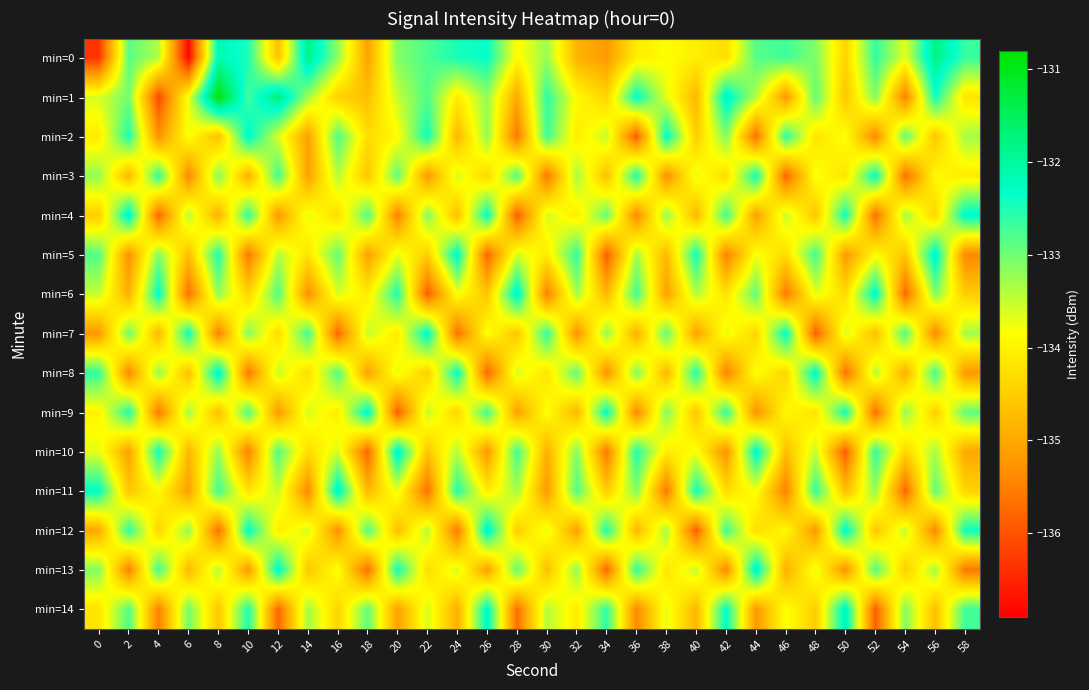

Reading left to right, list all the values displayed in this chart.

min=0: 0=-136.3	2=-132.9	4=-133.4	6=-136.8	8=-132.1	10=-132.5	12=-134.7	14=-131.8	16=-133.2	18=-135.1	20=-133.1	22=-132.8	24=-132.5	26=-132.3	28=-133.9	30=-133.2	32=-134.8	34=-135.2	36=-134.1	38=-133.9	40=-134.1	42=-134.3	44=-132.8	46=-132.7	48=-133.1	50=-134.4	52=-132.6	54=-133.7	56=-131.8	58=-132.7
min=1: 0=-133.6	2=-133.0	4=-136.1	6=-133.8	8=-130.9	10=-132.7	12=-131.7	14=-133.3	16=-134.5	18=-134.7	20=-133.5	22=-132.8	24=-134.1	26=-133.2	28=-135.0	30=-132.6	32=-133.9	34=-134.4	36=-132.3	38=-133.7	40=-134.8	42=-132.1	44=-133.4	46=-135.2	48=-132.9	50=-134.6	52=-133.1	54=-135.5	56=-132.4	58=-134.2
min=2: 0=-134.1	2=-132.5	4=-135.3	6=-133.8	8=-134.7	10=-132.2	12=-133.6	14=-135.1	16=-132.8	18=-134.3	20=-133.9	22=-132.4	24=-134.8	26=-133.2	28=-135.6	30=-132.7	32=-134.1	34=-133.5	36=-135.9	38=-132.3	40=-134.5	42=-133.1	44=-135.7	46=-132.6	48=-134.2	50=-133.8	52=-135.4	54=-132.9	56=-134.6	58=-133.3
min=3: 0=-133.2	2=-134.8	4=-132.6	6=-135.4	8=-133.1	10=-134.9	12=-132.7	14=-135.1	16=-133.4	18=-134.6	20=-132.9	22=-135.2	24=-133.6	26=-134.4	28=-132.8	30=-135.6	32=-133.3	34=-134.7	36=-132.5	38=-135.3	40=-133.7	42=-134.3	44=-132.4	46=-135.8	48=-133.8	50=-134.2	52=-132.3	54=-135.7	56=-133.9	58=-134.1
min=4: 0=-134.5	2=-132.1	4=-135.8	6=-133.4	8=-134.9	10=-132.6	12=-135.2	14=-133.7	16=-134.3	18=-132.8	20=-135.5	22=-133.1	24=-134.7	26=-132.3	28=-135.9	30=-133.6	32=-134.1	34=-132.9	36=-135.4	38=-133.2	40=-134.8	42=-132.7	44=-135.1	46=-133.5	48=-134.6	50=-132.4	52=-135.7	54=-133.3	56=-134.4	58=-132.2
min=5: 0=-132.8	2=-135.3	4=-133.1	6=-134.7	8=-132.5	10=-135.6	12=-133.4	14=-134.2	16=-132.9	18=-135.1	20=-133.7	22=-134.5	24=-132.2	26=-135.8	28=-133.6	30=-134.1	32=-132.6	34=-135.9	36=-133.3	38=-134.8	40=-132.4	42=-135.5	44=-133.8	46=-134.3	48=-132.7	50=-135.2	52=-133.9	54=-134.6	56=-132.1	58=-135.4
min=6: 0=-133.5	2=-134.9	4=-132.3	6=-135.7	8=-133.2	10=-134.4	12=-132.8	14=-135.3	16=-133.6	18=-134.1	20=-132.5	22=-135.9	24=-133.8	26=-134.6	28=-132.1	30=-135.5	32=-133.3	34=-134.8	36=-132.7	38=-135.1	40=-133.4	42=-134.2	44=-132.9	46=-135.6	48=-133.7	50=-134.3	52=-132.2	54=-135.8	56=-133.1	58=-134.5
min=7: 0=-135.2	2=-133.0	4=-134.8	6=-132.4	8=-135.5	10=-133.1	12=-134.3	14=-132.7	16=-135.8	18=-133.5	20=-134.1	22=-132.2	24=-135.7	26=-133.8	28=-134.6	30=-132.6	32=-135.3	34=-133.2	36=-134.9	38=-132.9	40=-135.1	42=-133.7	44=-134.4	46=-132.3	48=-135.9	50=-133.6	52=-134.7	54=-132.8	56=-135.4	58=-133.3
min=8: 0=-132.6	2=-135.4	4=-133.2	6=-134.7	8=-132.1	10=-135.6	12=-133.5	14=-134.3	16=-132.8	18=-135.1	20=-133.7	22=-134.5	24=-132.3	26=-135.8	28=-133.6	30=-134.2	32=-132.9	34=-135.3	36=-133.1	38=-134.8	40=-132.5	42=-135.5	44=-133.8	46=-134.4	48=-132.2	50=-135.7	52=-133.4	54=-134.9	56=-132.7	58=-135.2
min=9: 0=-134.0	2=-132.5	4=-135.6	6=-133.3	8=-134.7	10=-132.8	12=-135.2	14=-133.6	16=-134.1	18=-132.2	20=-135.9	22=-133.5	24=-134.4	26=-132.7	28=-135.1	30=-133.8	32=-134.8	34=-132.3	36=-135.4	38=-133.1	40=-134.6	42=-132.6	44=-135.3	46=-133.9	48=-134.2	50=-132.4	52=-135.7	54=-133.2	56=-134.5	58=-132.9
min=10: 0=-133.7	2=-135.1	4=-132.4	6=-134.8	8=-133.2	10=-135.5	12=-132.8	14=-134.3	16=-133.6	18=-135.8	20=-132.1	22=-134.6	24=-133.4	26=-135.2	28=-132.7	30=-134.9	32=-133.1	34=-135.6	36=-132.5	38=-134.1	40=-133.8	42=-135.3	44=-132.2	46=-134.7	48=-133.5	50=-135.9	52=-132.6	54=-134.4	56=-133.3	58=-135.0
min=11: 0=-132.3	2=-134.6	4=-133.9	6=-135.1	8=-132.7	10=-134.2	12=-133.5	14=-135.4	16=-132.1	18=-134.8	20=-133.7	22=-135.7	24=-132.5	26=-134.1	28=-133.3	30=-135.2	32=-132.8	34=-134.5	36=-133.1	38=-135.6	40=-132.4	42=-134.3	44=-133.8	46=-135.5	48=-132.6	50=-134.7	52=-133.2	54=-135.8	56=-132.9	58=-134.4
min=12: 0=-135.0	2=-132.6	4=-134.4	6=-133.2	8=-135.7	10=-132.3	12=-134.1	14=-133.6	16=-135.3	18=-132.8	20=-134.7	22=-133.4	24=-135.6	26=-132.1	28=-134.5	30=-133.7	32=-135.1	34=-132.5	36=-134.8	38=-133.3	40=-135.9	42=-132.7	44=-134.3	46=-133.9	48=-135.2	50=-132.2	52=-134.6	54=-133.5	56=-135.4	58=-132.4
min=13: 0=-133.1	2=-135.5	4=-132.7	6=-134.8	8=-133.4	10=-135.2	12=-132.2	14=-134.6	16=-133.8	18=-135.7	20=-132.4	22=-134.3	24=-133.6	26=-135.1	28=-132.9	30=-134.7	32=-133.2	34=-135.8	36=-132.6	38=-134.2	40=-133.5	42=-135.4	44=-132.1	46=-134.9	48=-133.7	50=-135.3	52=-132.8	54=-134.5	56=-133.3	58=-135.6
min=14: 0=-134.2	2=-132.8	4=-135.5	6=-133.0	8=-134.6	10=-132.5	12=-135.8	14=-133.3	16=-134.4	18=-132.9	20=-135.1	22=-133.6	24=-134.9	26=-132.2	28=-135.7	30=-133.4	32=-134.1	34=-132.6	36=-135.4	38=-133.7	40=-134.8	42=-132.3	44=-135.2	46=-133.8	48=-134.5	50=-132.1	52=-135.9	54=-133.1	56=-134.7	58=-132.7